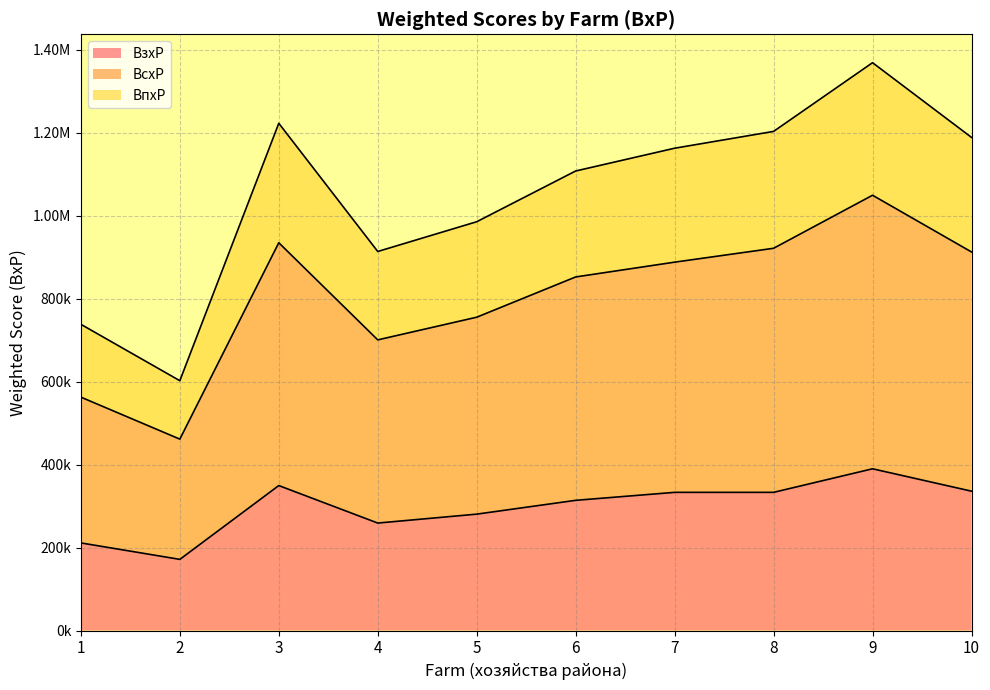

True or false: BпxP has more than 1 interior local peaks.

True